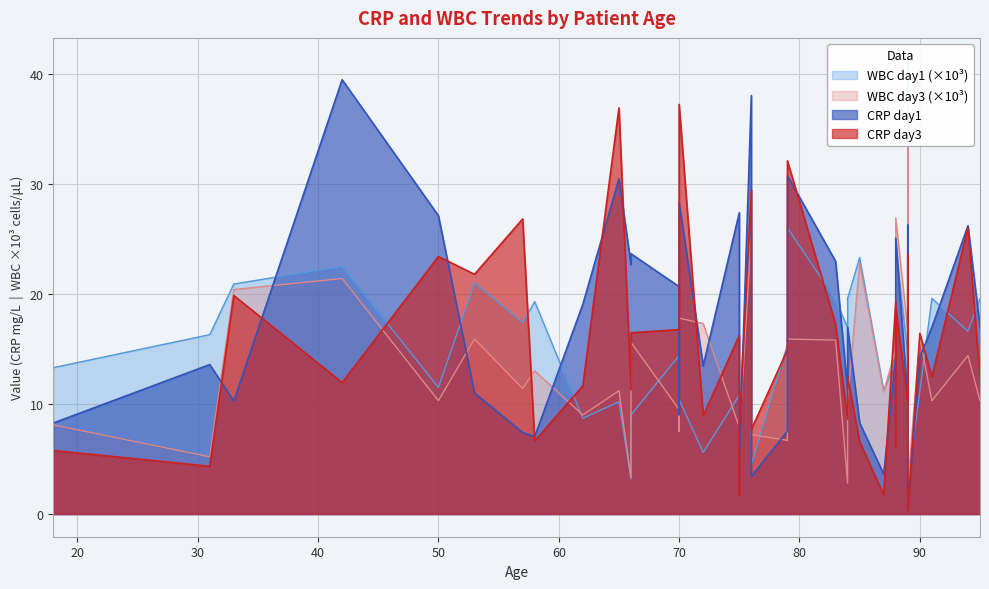

What is the value of the CRP day3 point at the 29th from the left?

19.3